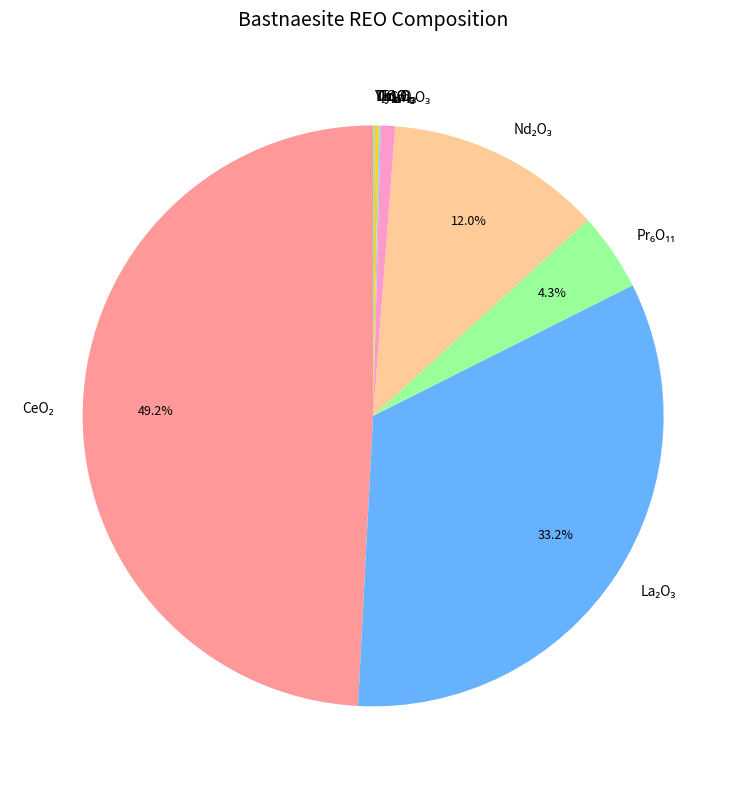

Is there any slice that represents more than half of the pie?

No